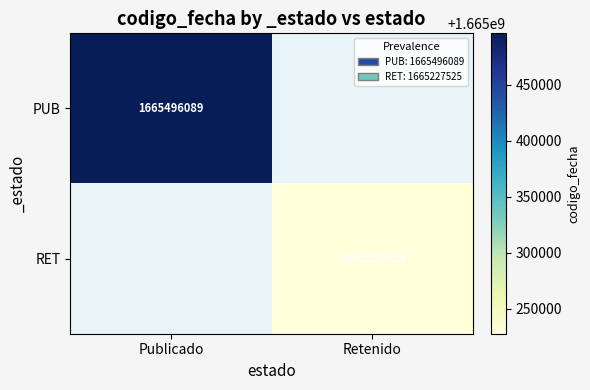

Is it true that RET equals 1665227525 at Retenido?

True